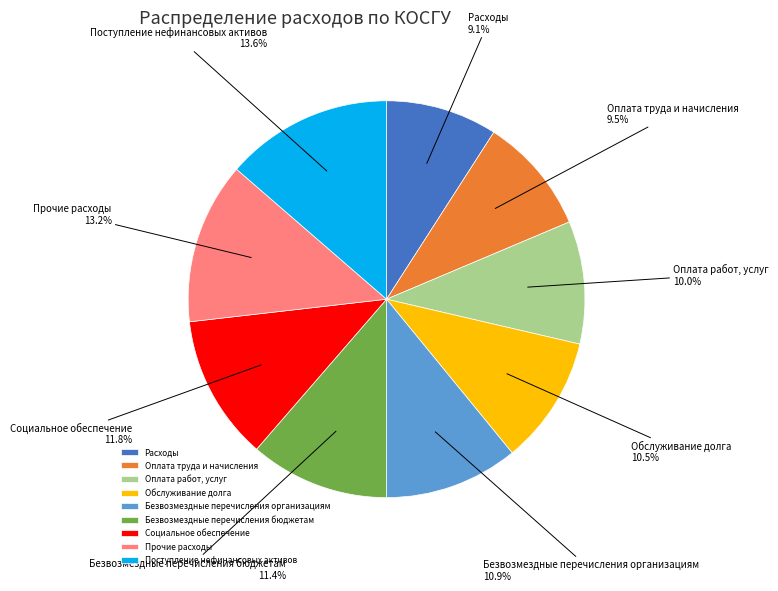

To the nearest percent, what portion does Безвозмездные перечисления организациям represent?

11%